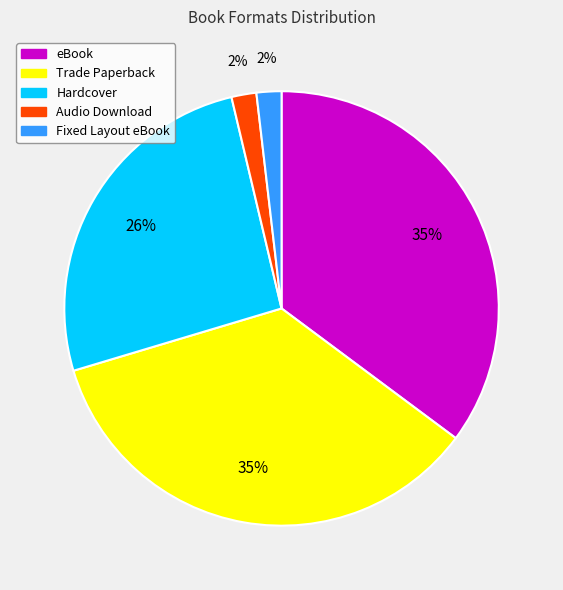

Between Trade Paperback and Hardcover, which is larger?

Trade Paperback